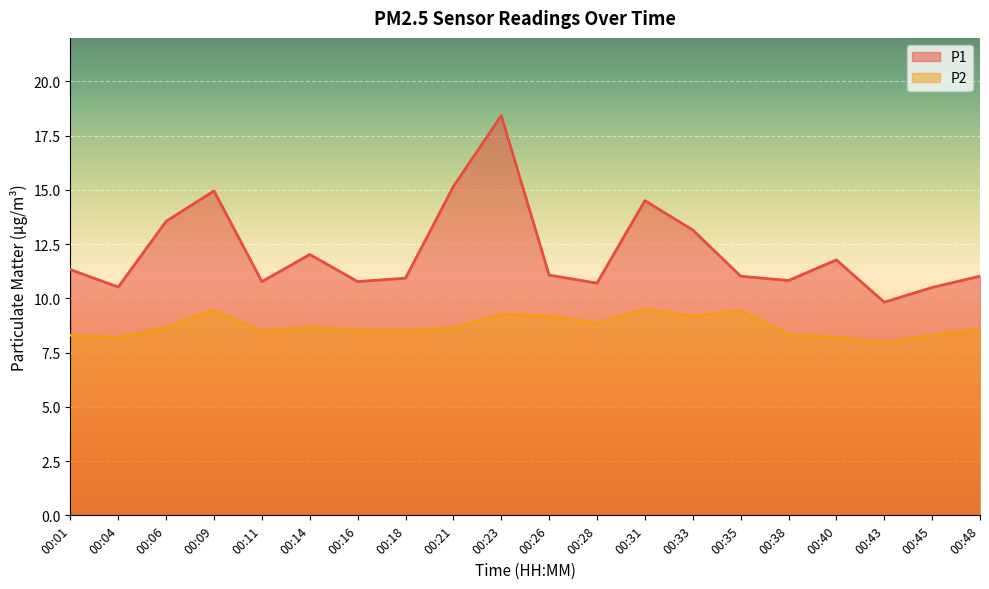

What is the total value across all series at 00:28?

19.5